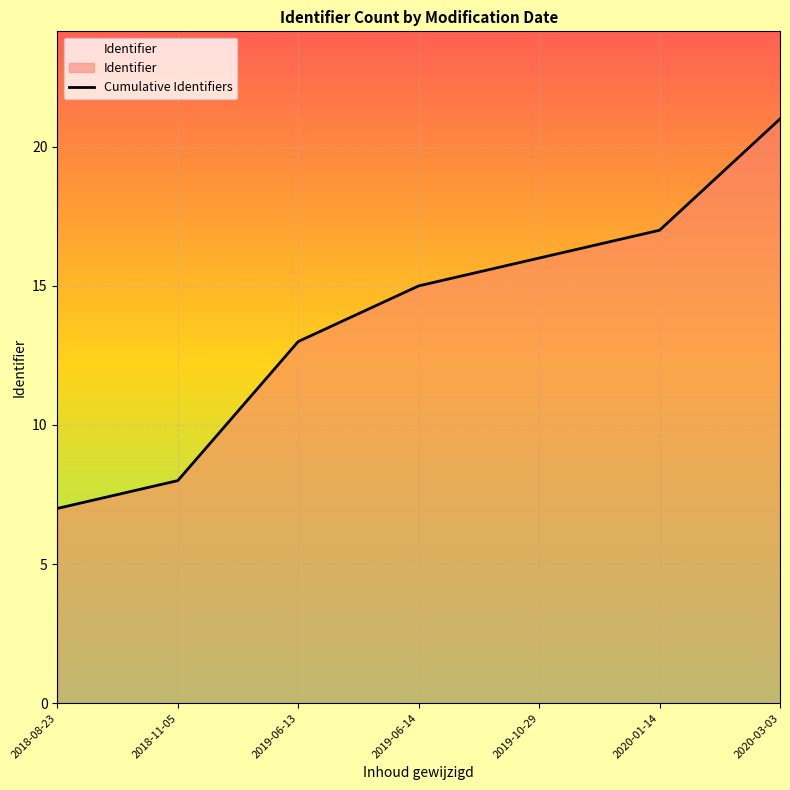

Reading left to right, list all the values displayed in this chart.

7	8	13	15	16	17	21